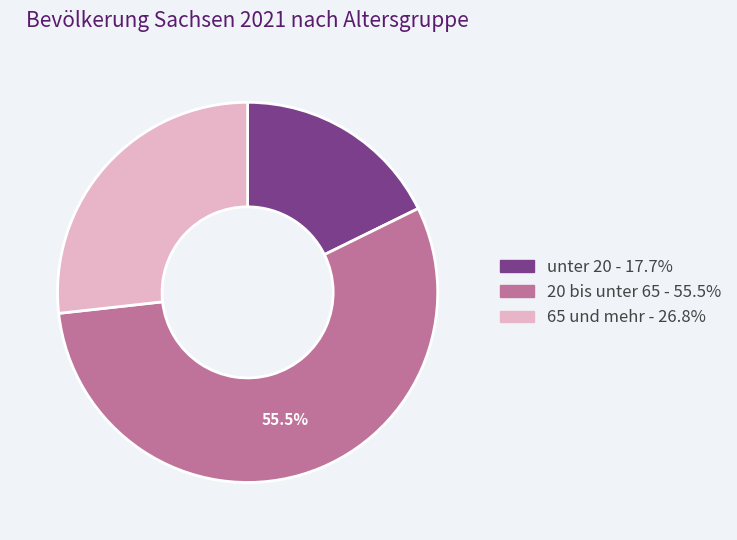

What is the largest slice in the pie chart?

20 bis unter 65